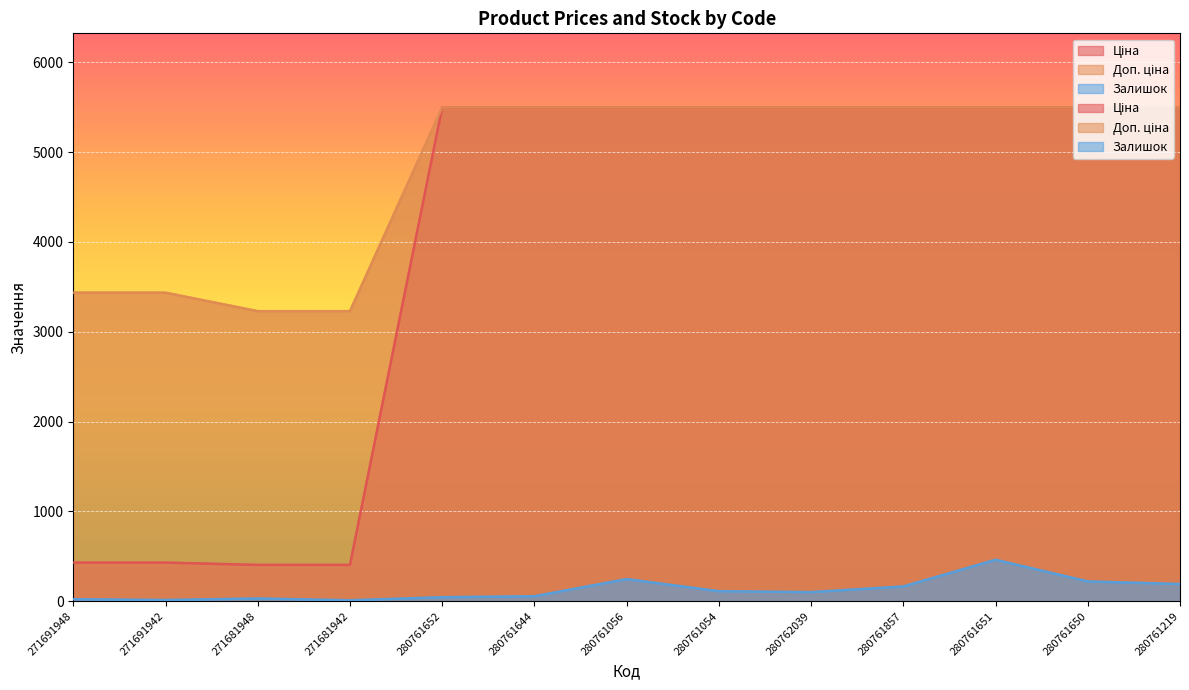

At which label does Доп. ціна reach its minimum?

271681948